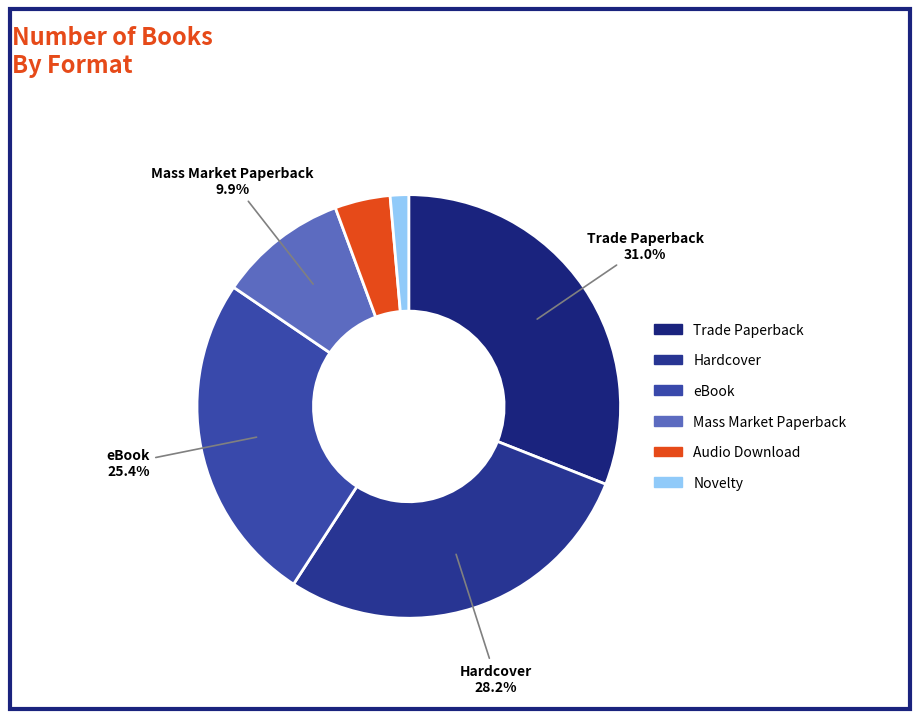

What percentage is NOT represented by Mass Market Paperback?

90.1%